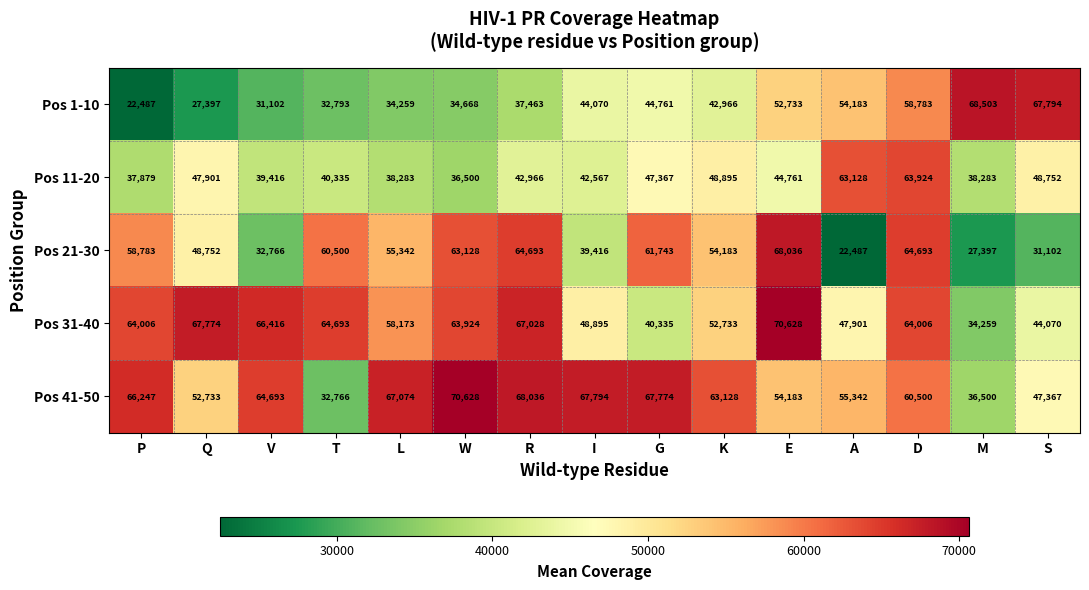

The value of Pos 41-50 at E is 54183. True or false?

True